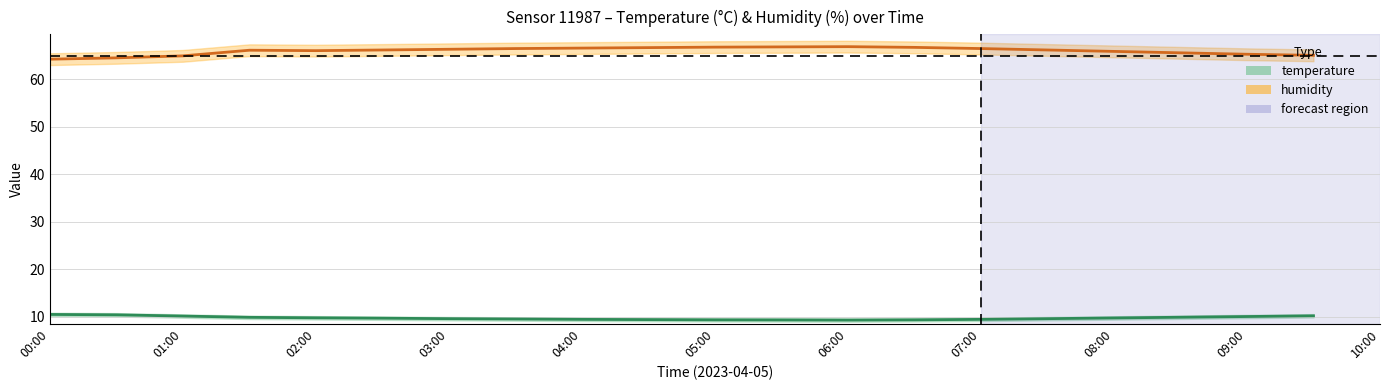

True or false: temperature_upper and temperature_lower intersect in this chart.

False